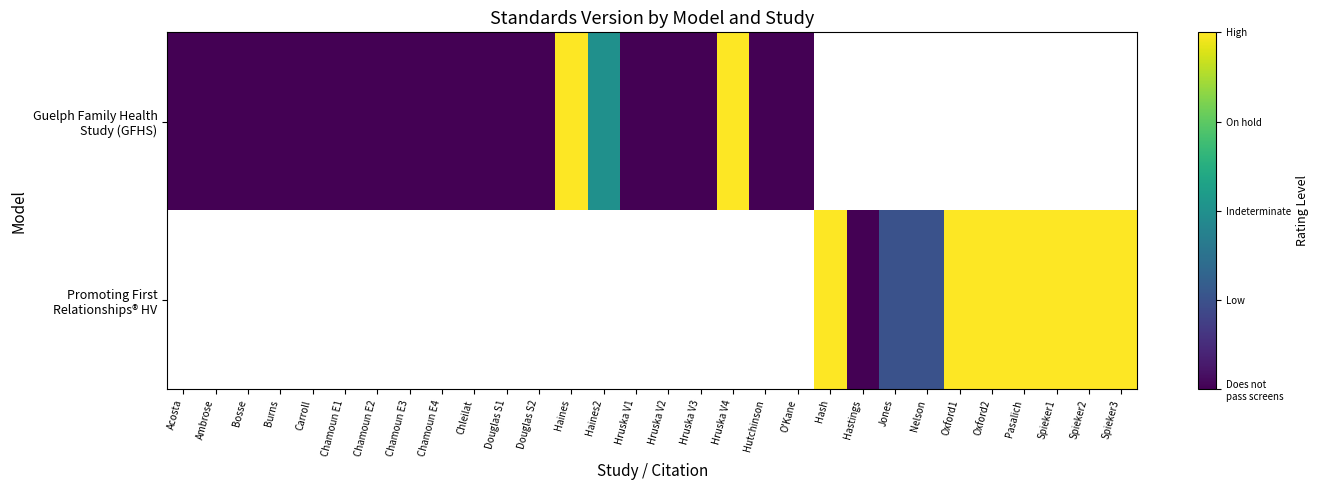

Which category has the lowest value across all series?

Acosta